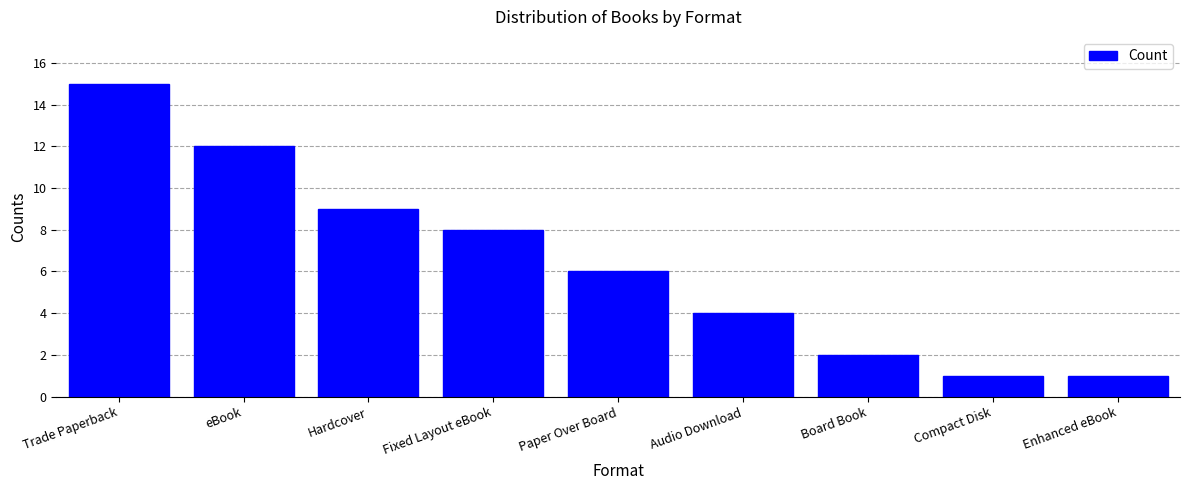

What is the difference between the second highest and minimum values?

11